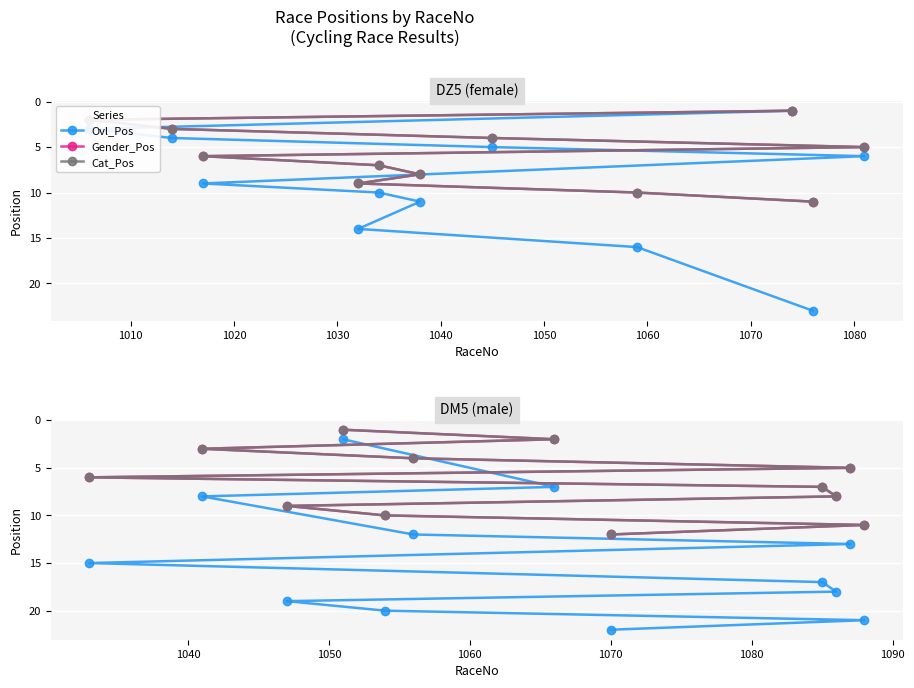

How many lines are shown in the chart?

3